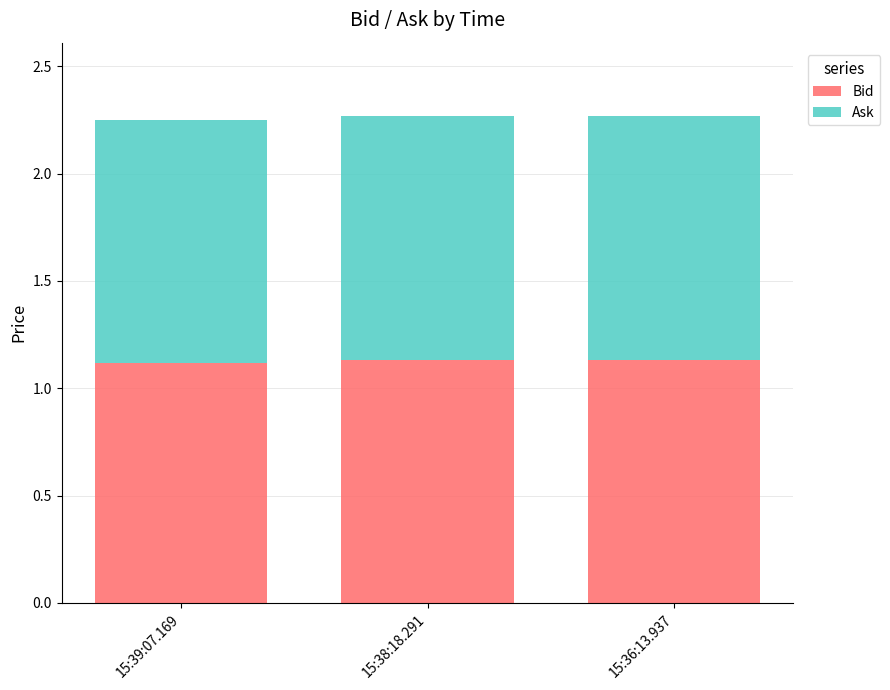

True or false: Bid has a value of 1.1 at 15:38:18.291.

True